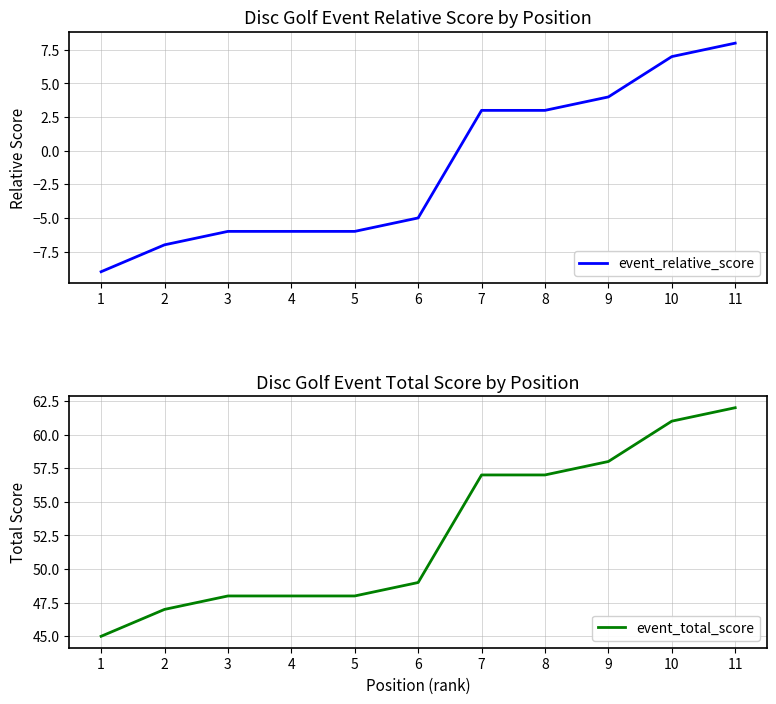

The event_total_score series shows 66 at 5. True or false?

False